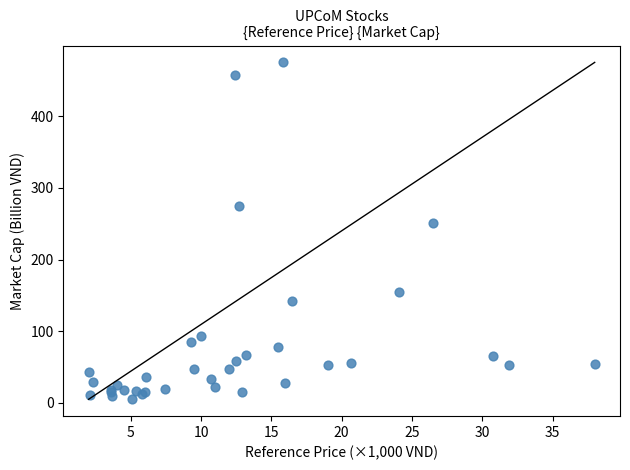

What Y value in the scatter plot is closest to 240?

251.0